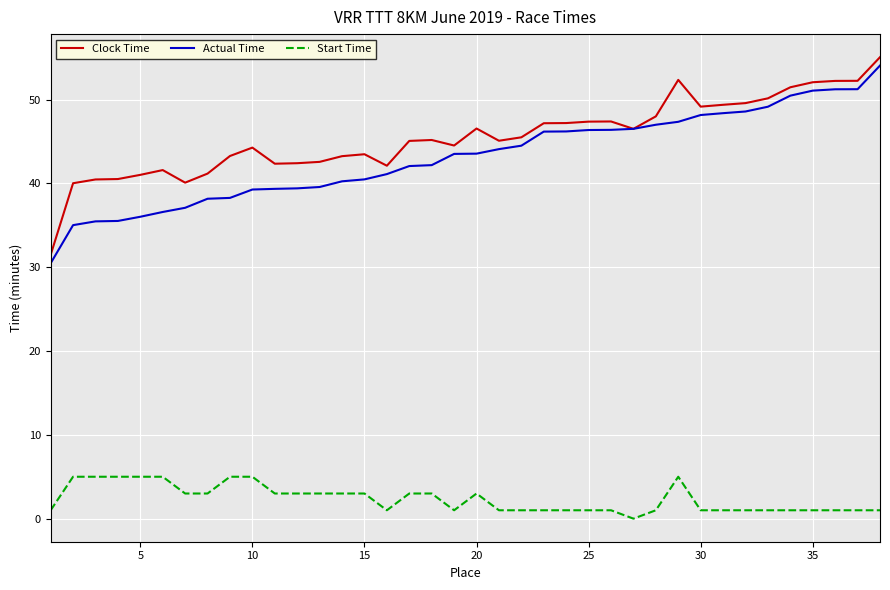

Which series has the largest total across all categories?

Clock Time